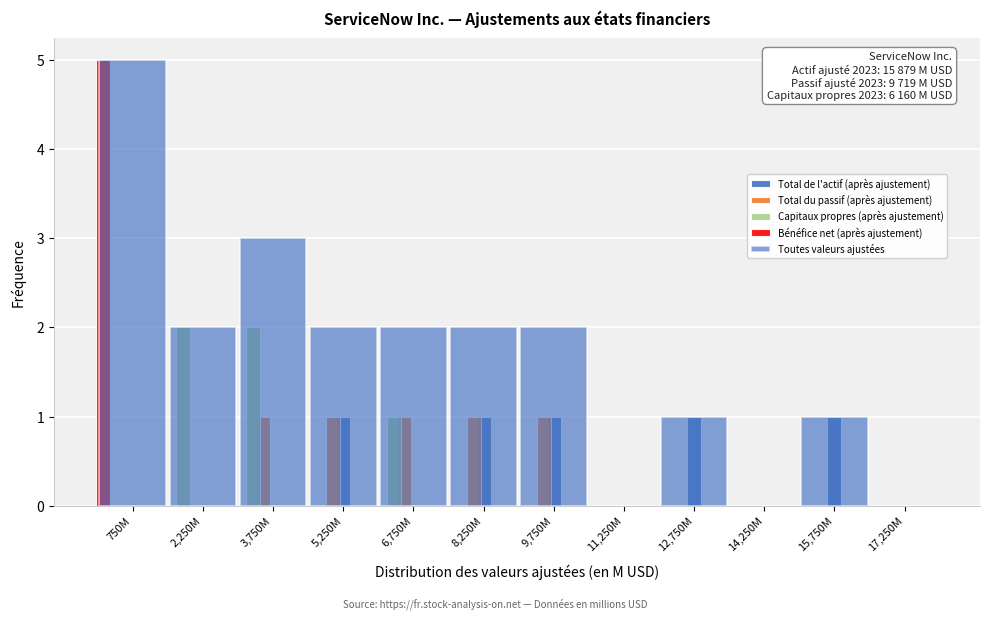

How many series are shown in this chart?

5